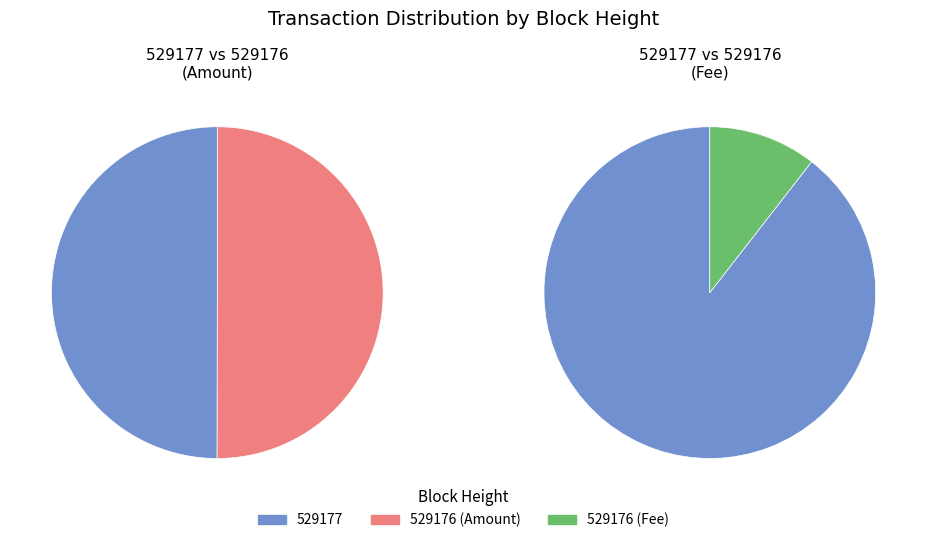

To the nearest percent, what portion does 529176 represent?

50%